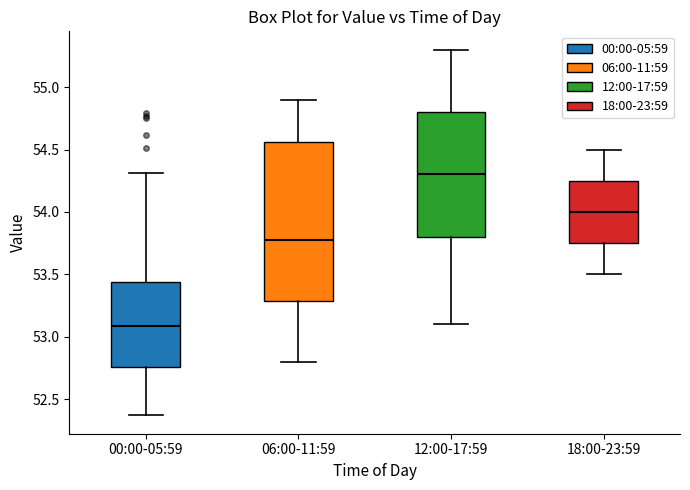

Comparing the boxes themselves (not the whiskers), which one is the tallest?

06:00-11:59